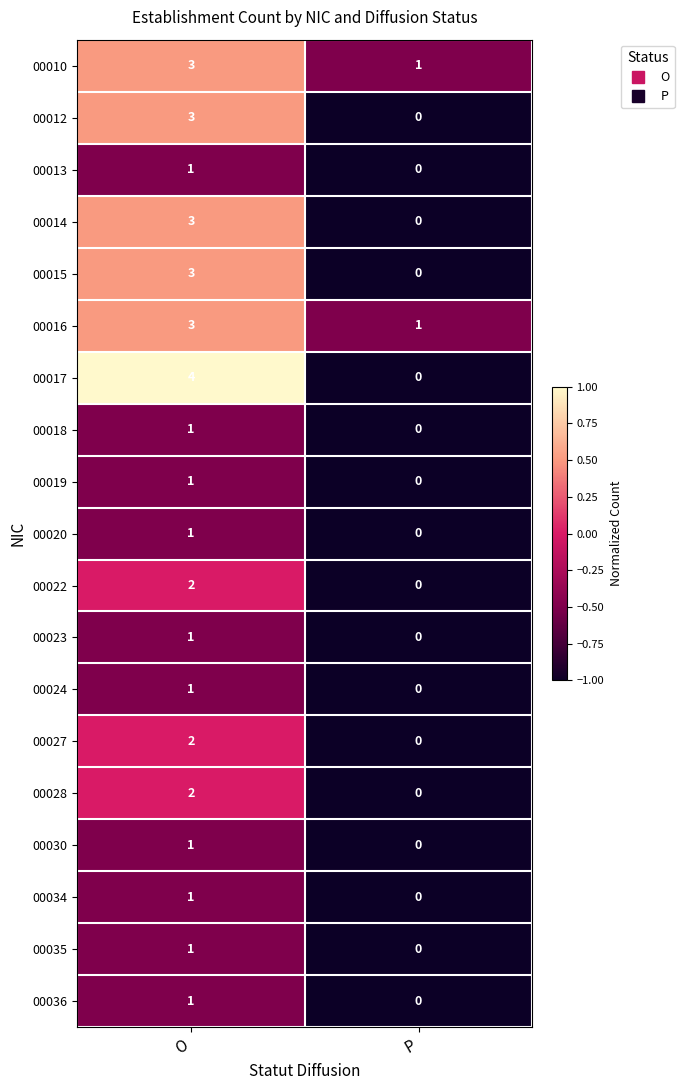

What is the total value across all series at O?

35